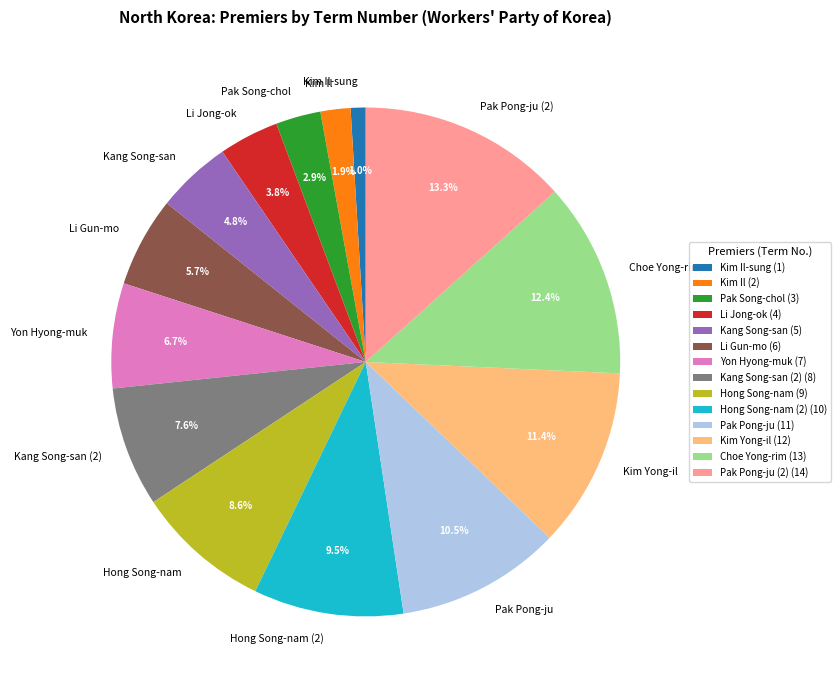

Which has a higher value, Li Jong-ok or Li Gun-mo?

Li Gun-mo